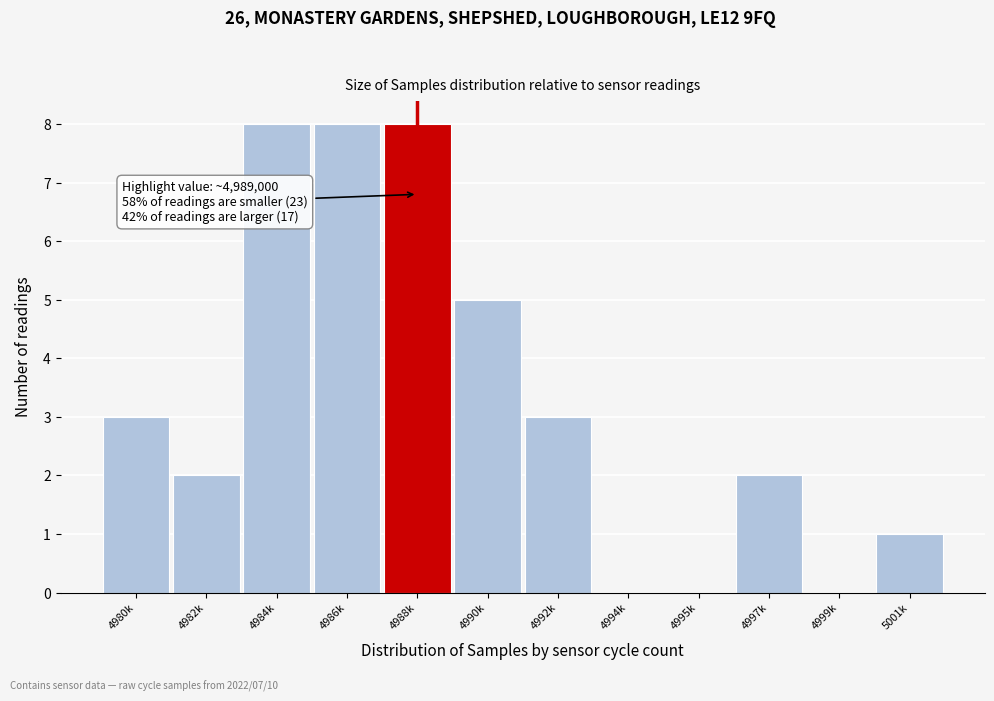

Reading left to right, list all the values displayed in this chart.

4980k=3	4982k=2	4984k=8	4986k=8	4988k=8	4990k=5	4992k=3	4994k=0	4995k=0	4997k=2	4999k=0	5001k=1